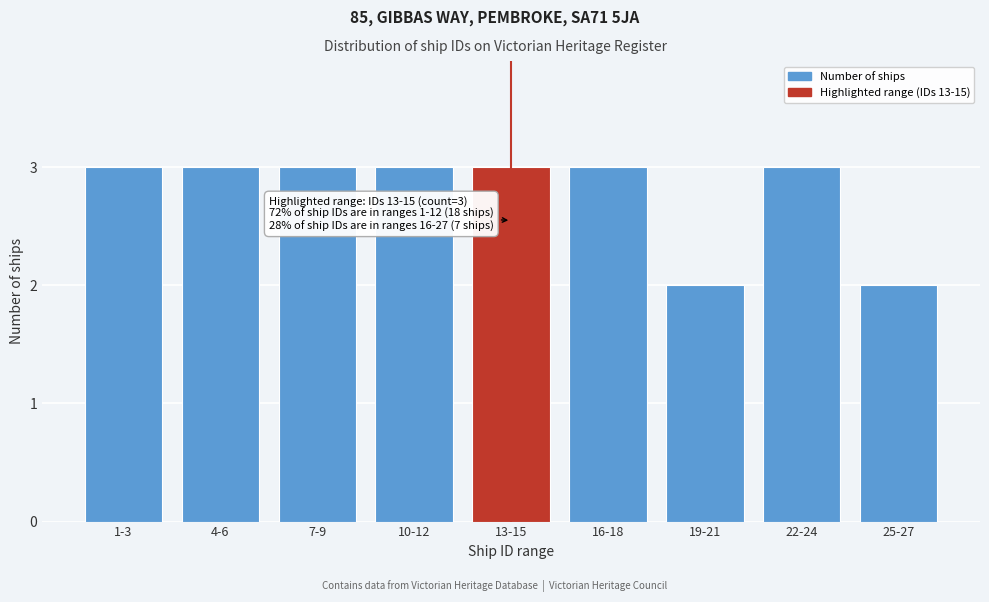

Reading right to left, extract all data points from this chart.

2	3	2	3	3	3	3	3	3